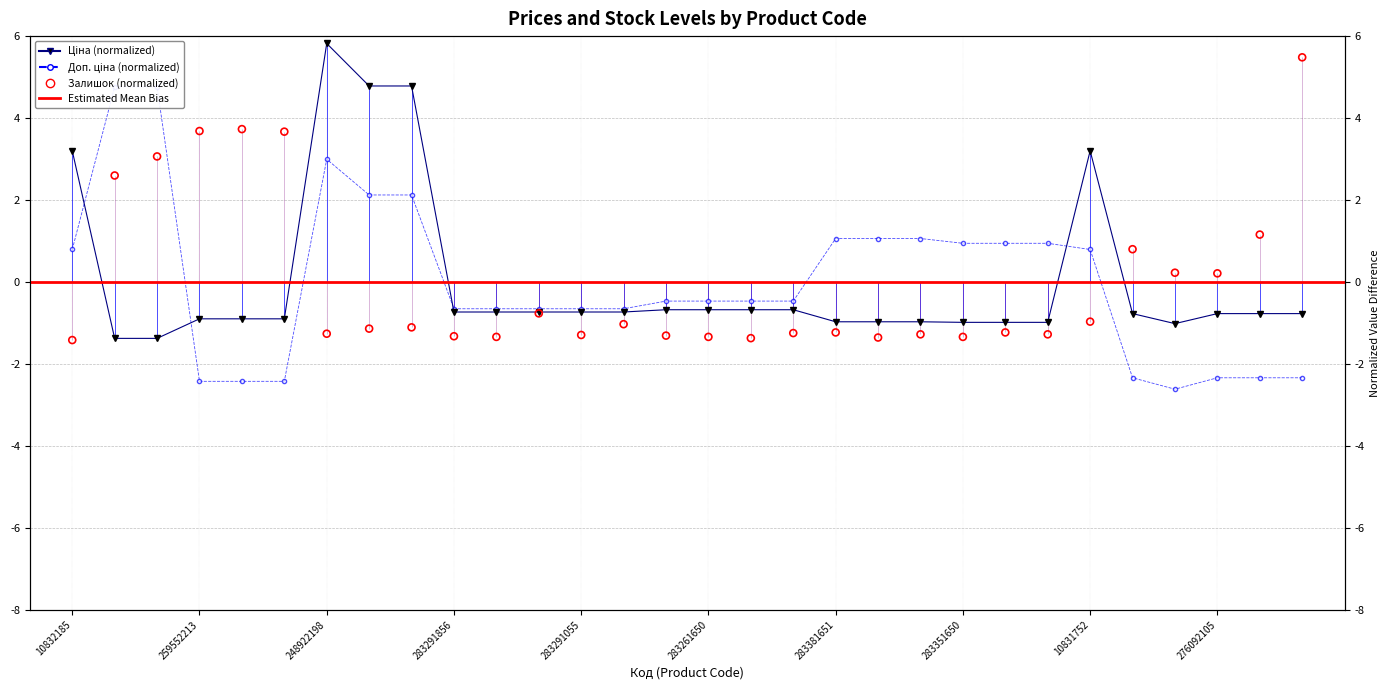

At which category is the sum across all series the highest?

248922198